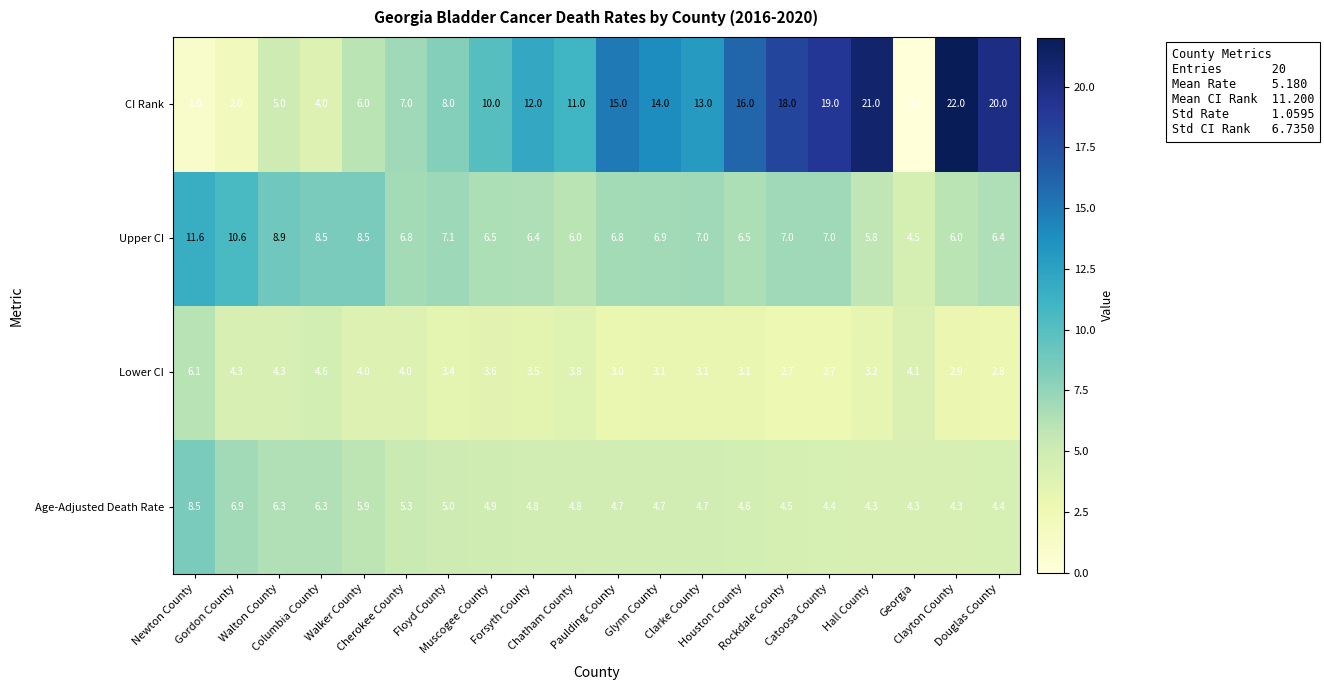

At which category is the sum across all series the highest?

Clayton County